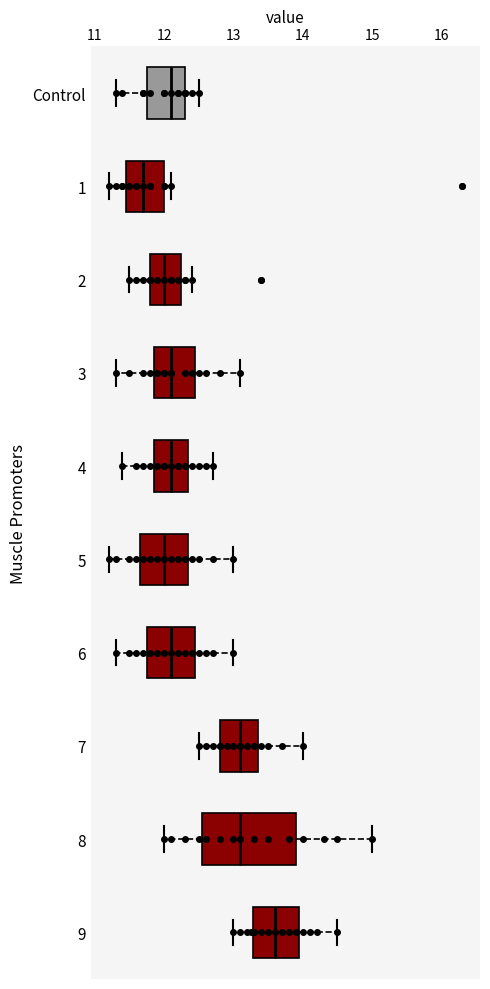

Comparing the boxes themselves (not the whiskers), which one is the widest?

8